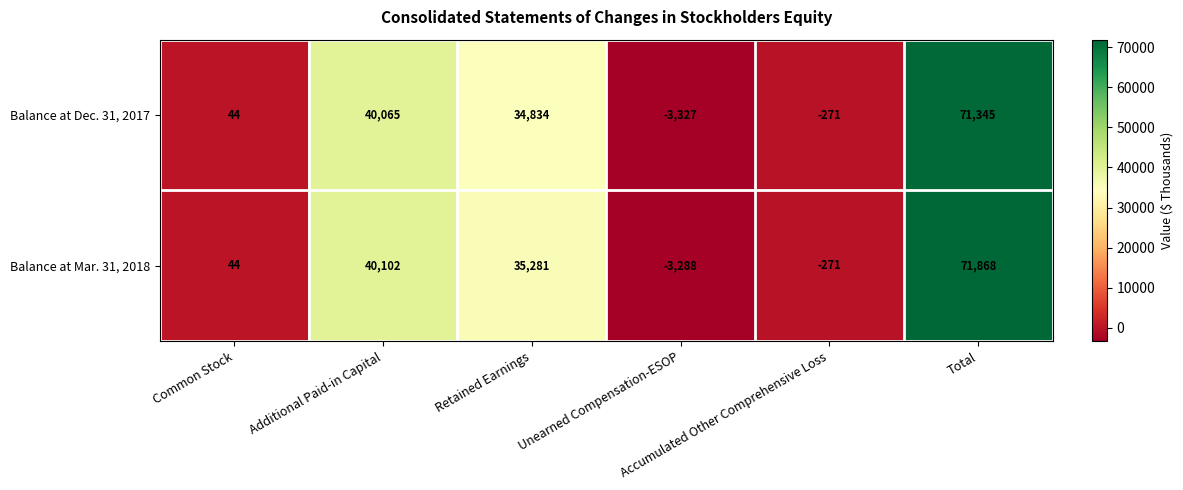

What is the maximum value for Balance at Dec. 31, 2017?

71345